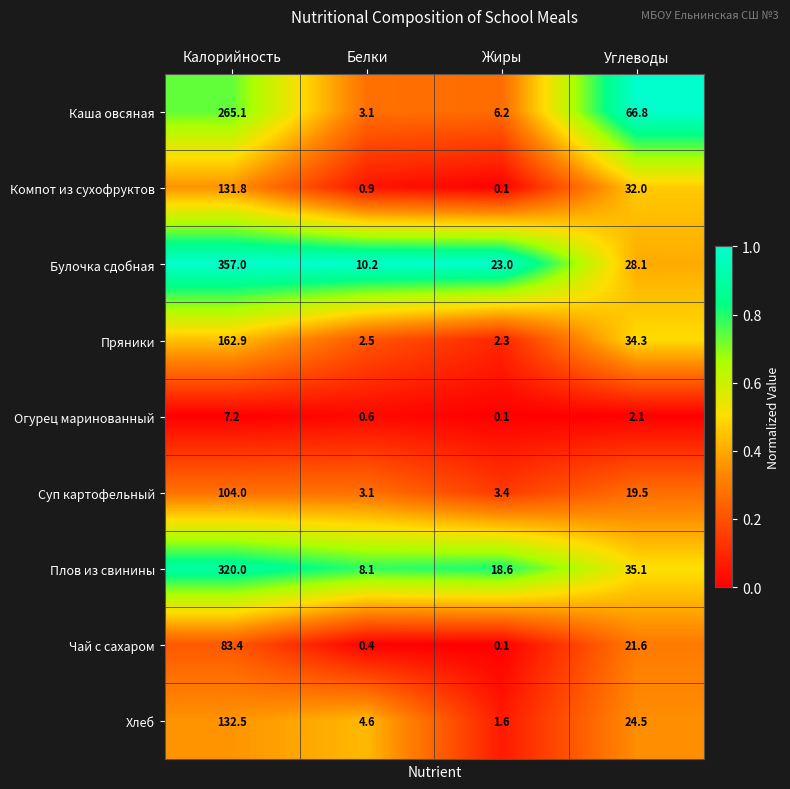

What is the sum of all Пряники values?

202.0